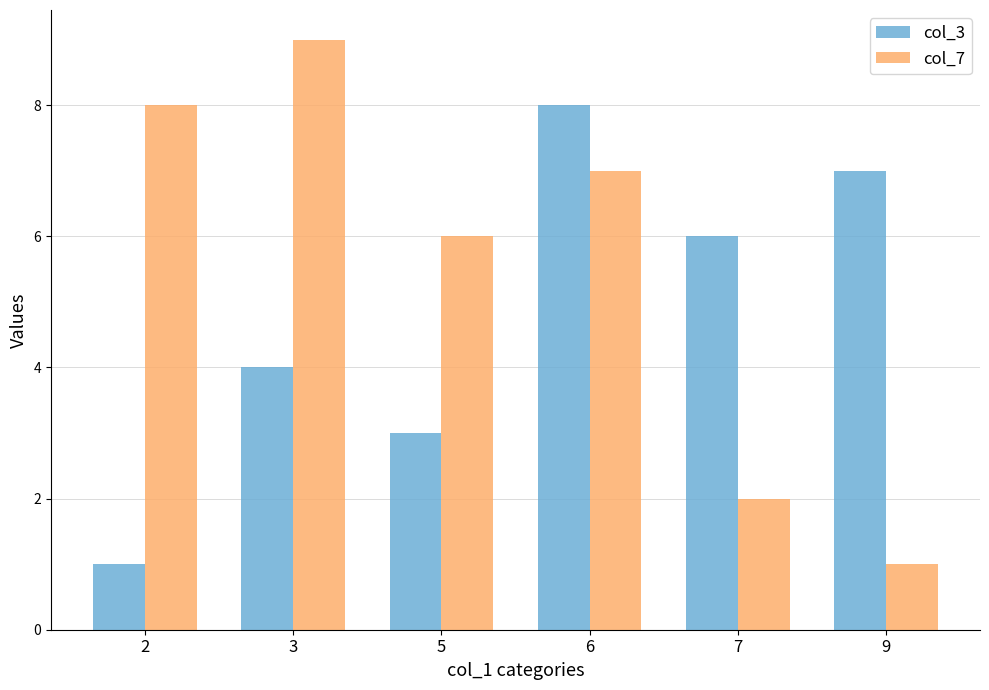

Rank the categories by col_3 value from lowest to highest.

2, 5, 3, 7, 9, 6